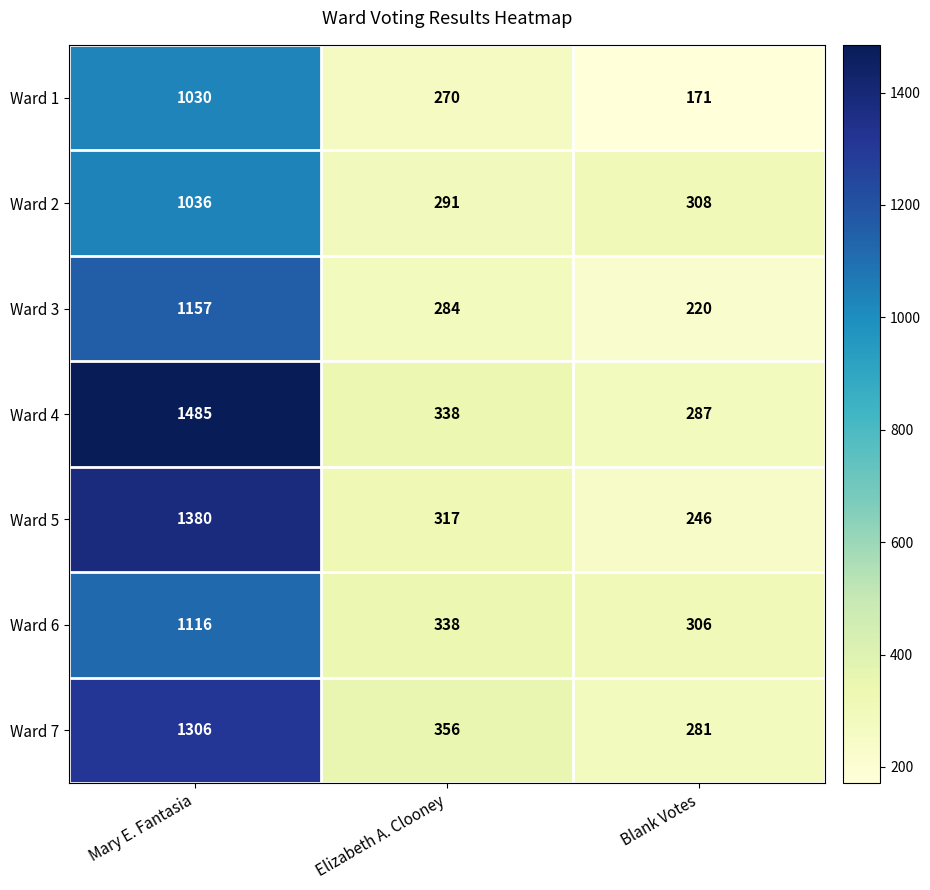

Reading left to right, transcribe all the data shown in this chart.

Ward 1: 1030	270	171
Ward 2: 1036	291	308
Ward 3: 1157	284	220
Ward 4: 1485	338	287
Ward 5: 1380	317	246
Ward 6: 1116	338	306
Ward 7: 1306	356	281